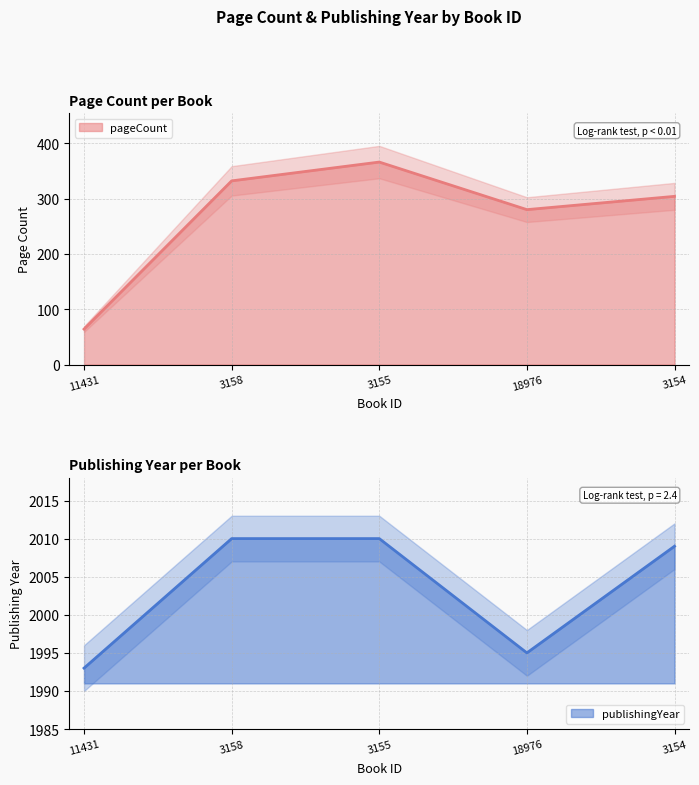

What is the difference between the maximum and minimum values in the publishingYear series?

17